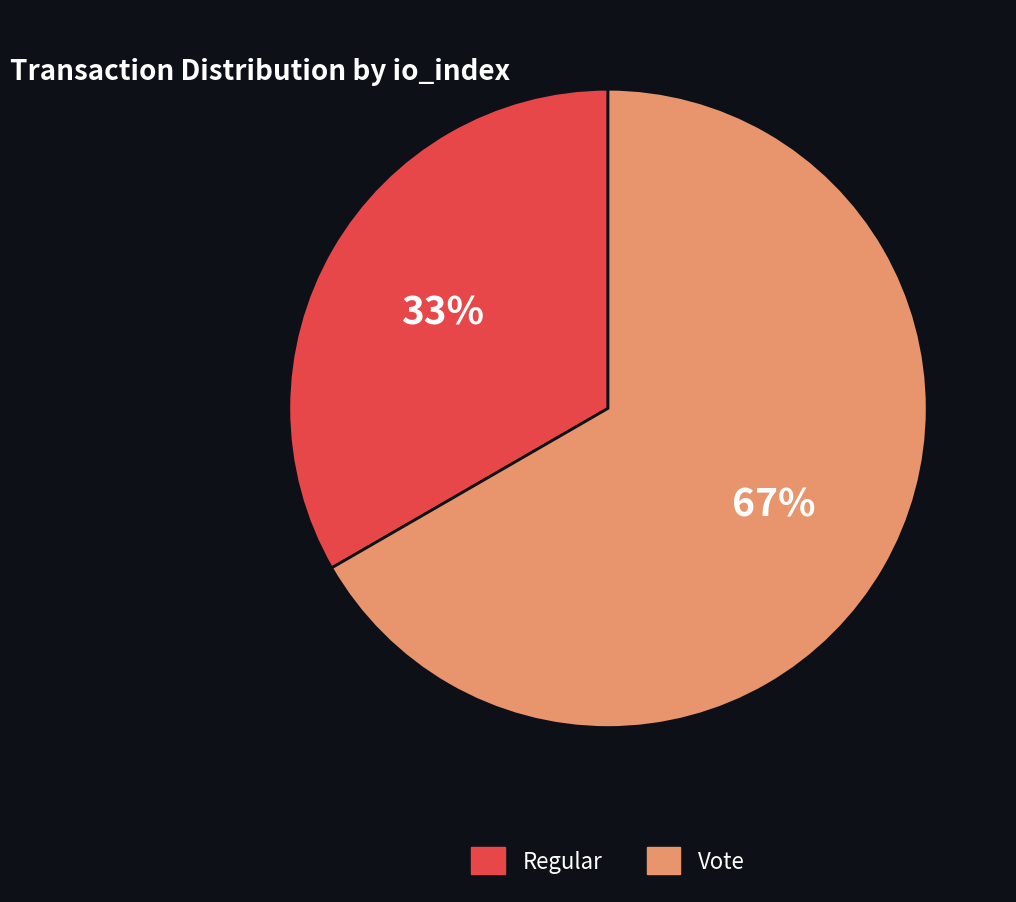

To the nearest percent, what is the combined percentage of Vote and Regular?

100%